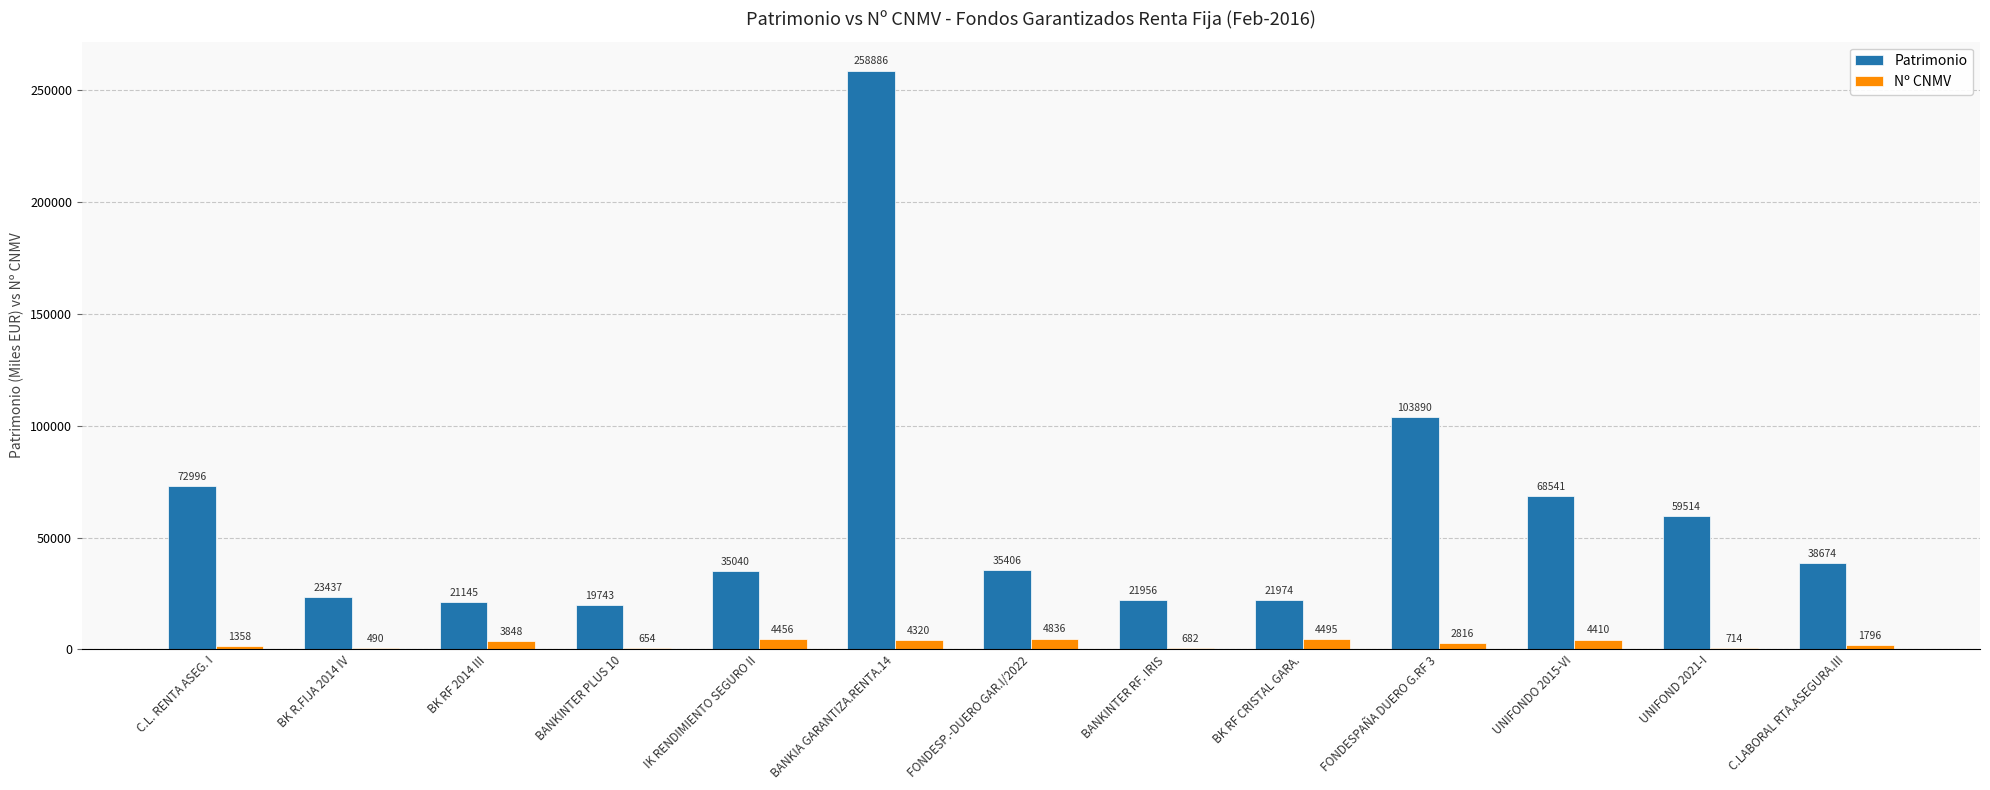

What is the sum of all Patrimonio values?

781202